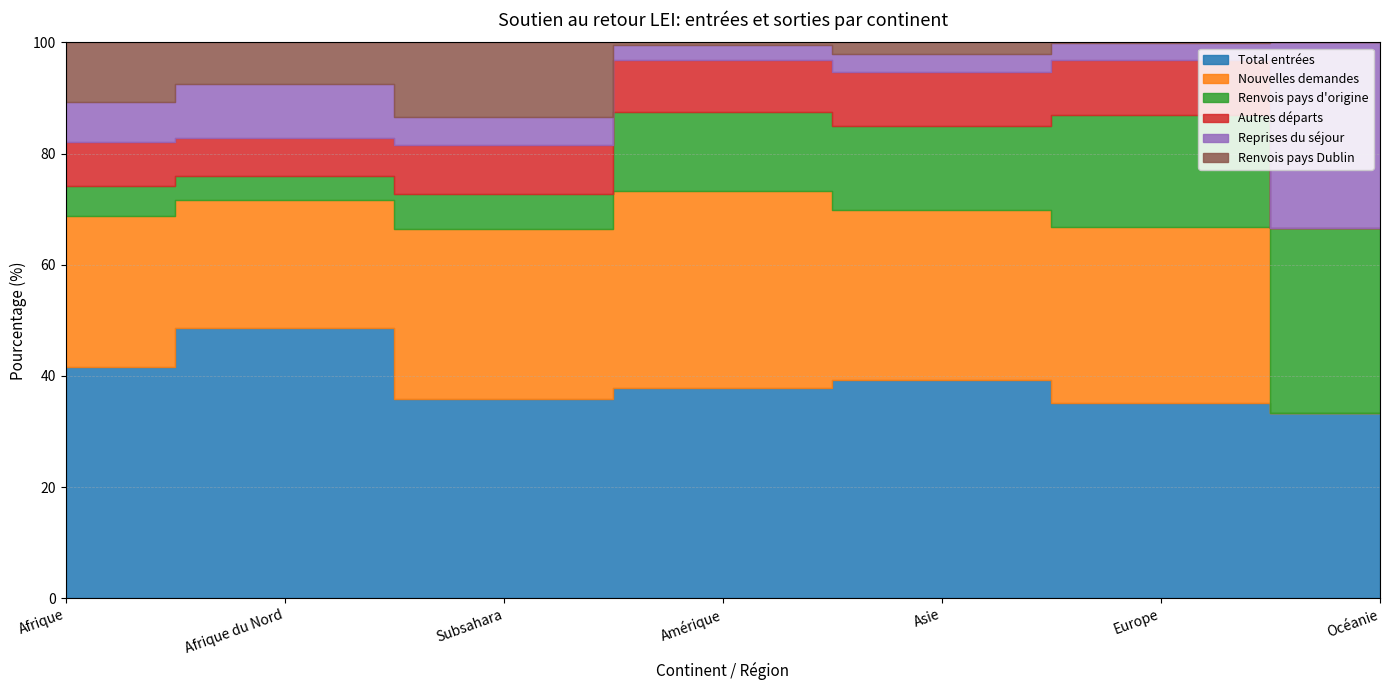

In Total entrées, how many points are lower than both neighbors (excluding endpoints)?

1